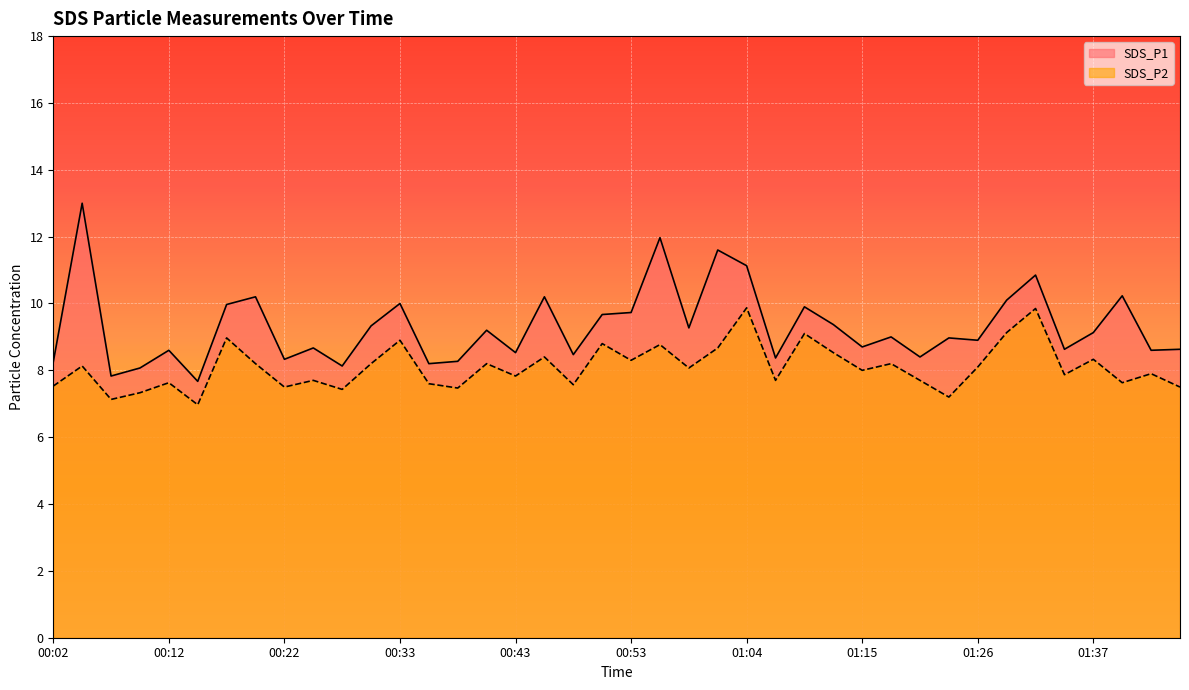

Is it true that SDS_P1 equals 5.3 at 01:26?

False